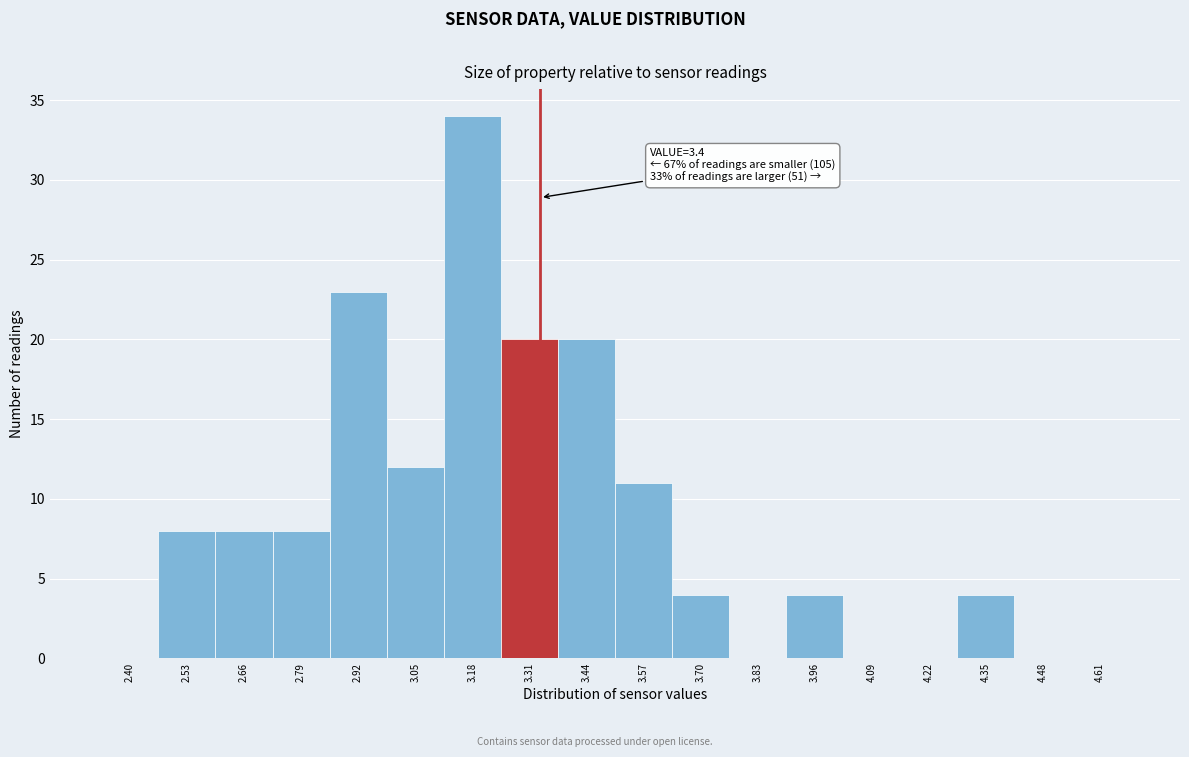

Reading right to left, transcribe all the data shown in this chart.

4.61=0	4.48=0	4.35=4	4.22=0	4.09=0	3.96=4	3.83=0	3.70=4	3.57=11	3.44=20	3.31=20	3.18=34	3.05=12	2.92=23	2.79=8	2.66=8	2.53=8	2.40=0